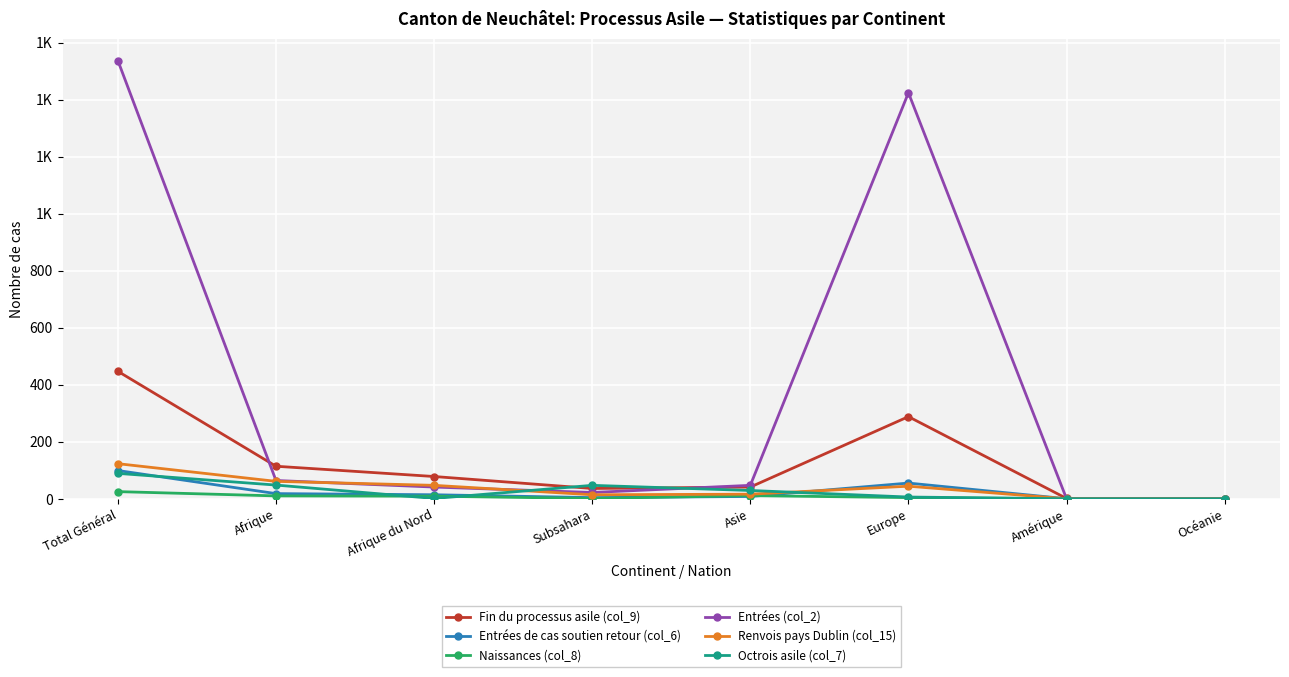

List the labels in order of Entrées de cas soutien retour (col_6) value, largest first.

Total Général, Europe, Afrique, Afrique du Nord, Asie, Subsahara, Amérique, Océanie